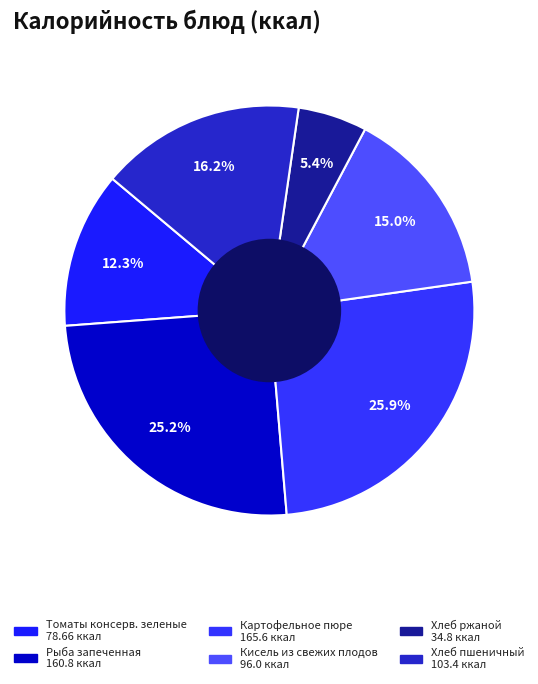

How many slices are in this pie chart?

6